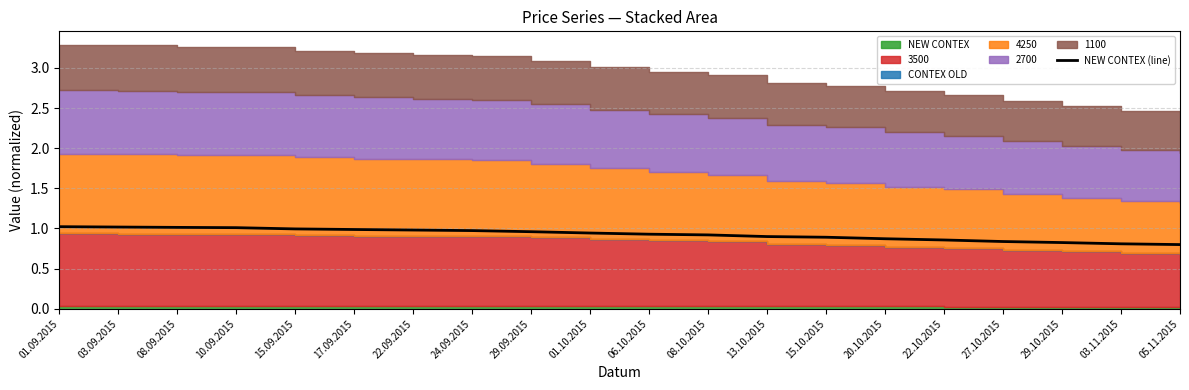

True or false: there are more than 1 points higher than both neighbors.

False